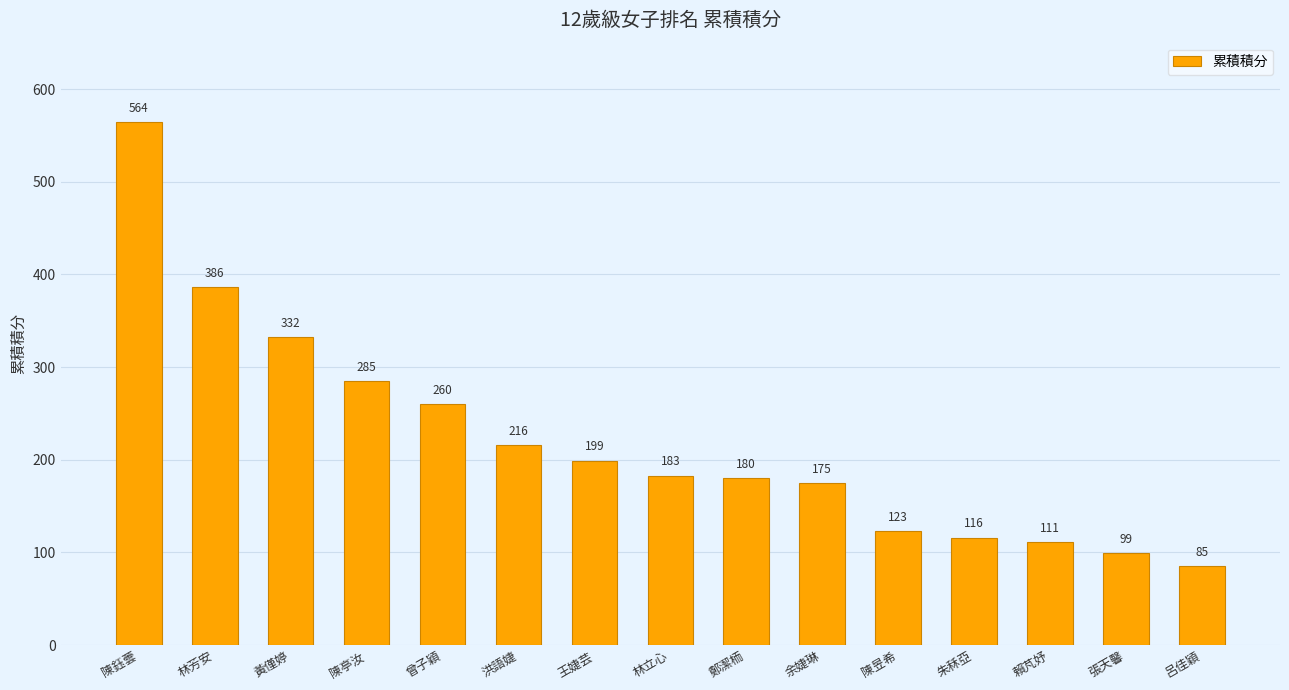

Between 張天馨 and 朱秝亞, which is larger?

朱秝亞